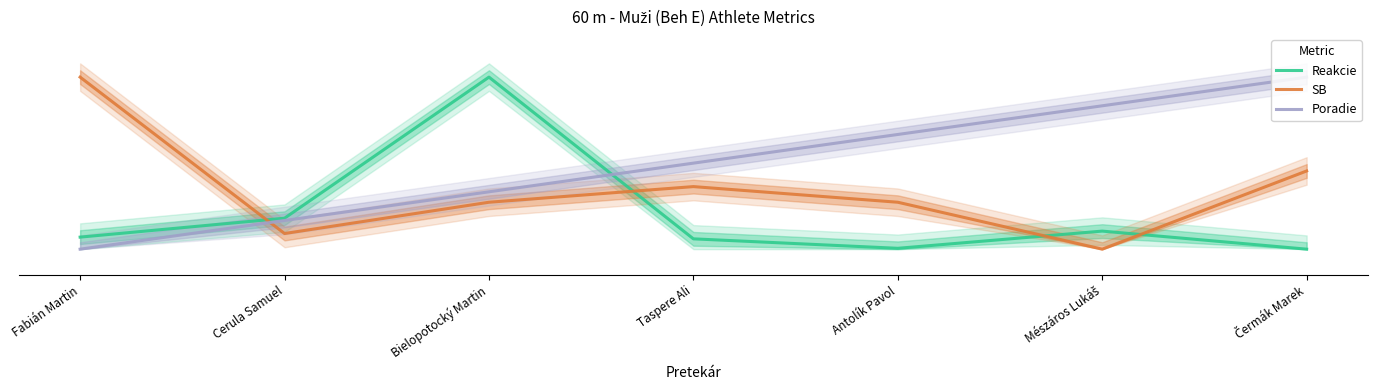

What position from the right is Čermák Marek?

1